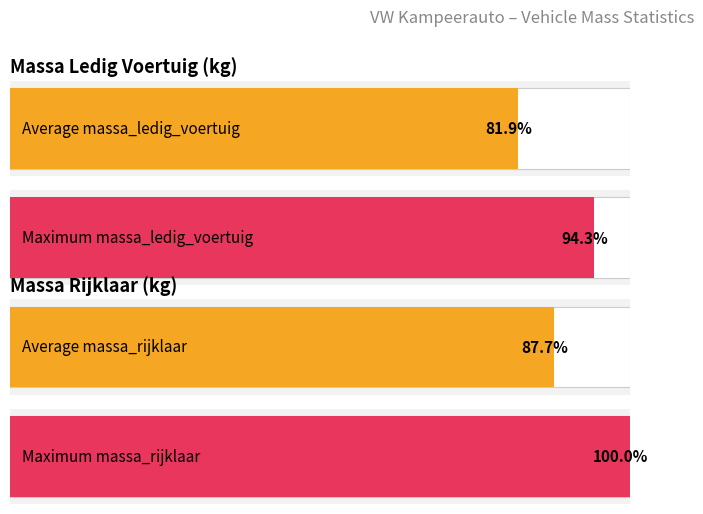

List the series in order of their overall mean, lowest first.

massa_ledig_voertuig, massa_rijklaar